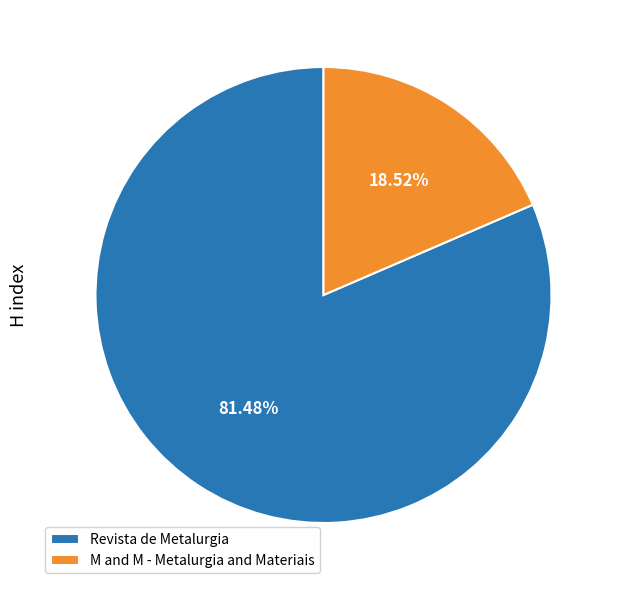

How much of the chart is everything except Revista de Metalurgia?

18.5%